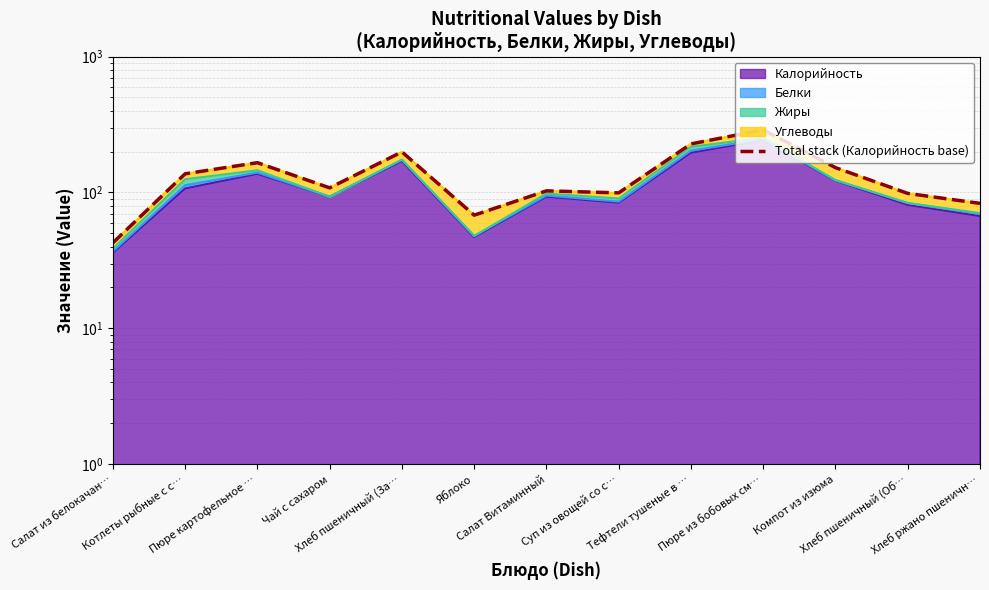

Rank the categories by value from lowest to highest.

Салат из белокачан…, Яблоко, Хлеб ржано пшеничн…, Хлеб пшеничный (Об…, Суп из овощей со с…, Салат Витаминный, Чай с сахаром, Котлеты рыбные с с…, Компот из изюма, Пюре картофельное …, Хлеб пшеничный (За…, Тефтели тушеные в …, Пюре из бобовых см…